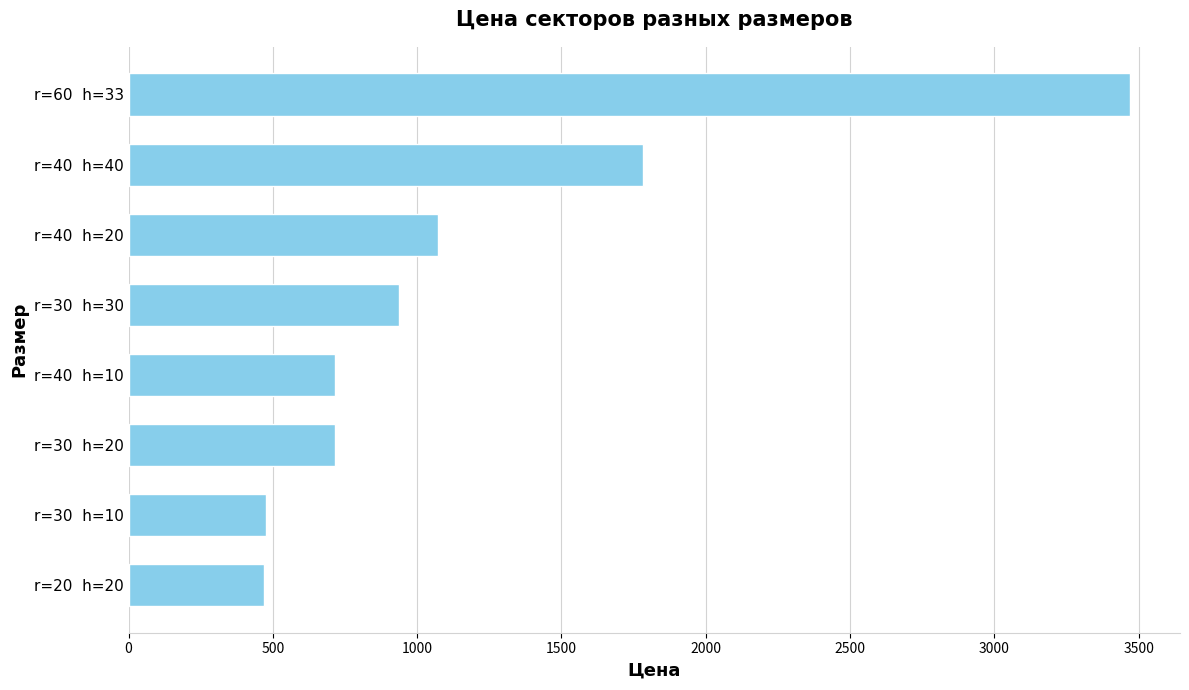

Is it true that the value at r=40  h=40 is 1241?

False